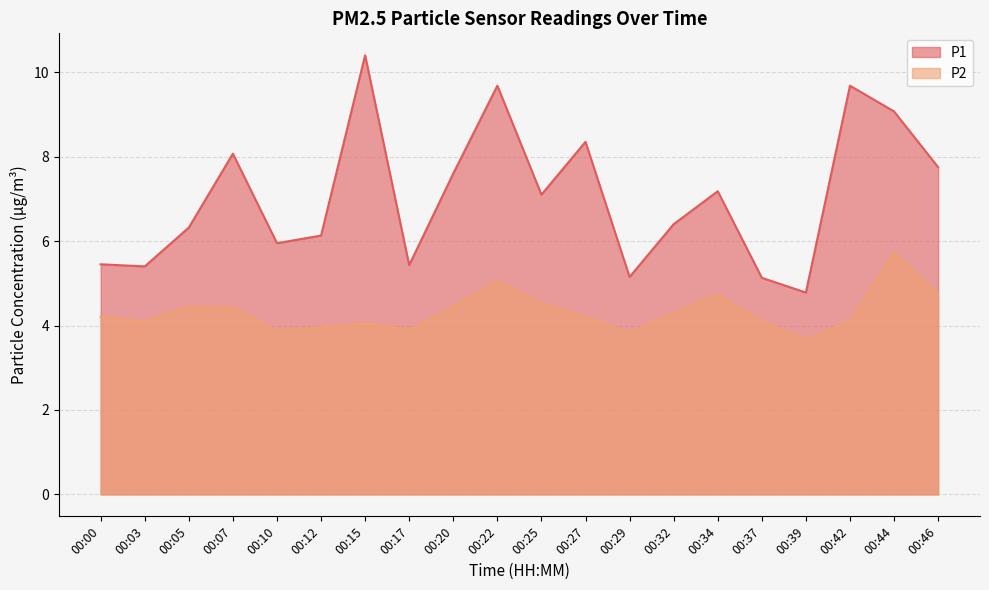

List the labels in order of P1 value, largest first.

00:15, 00:22, 00:42, 00:44, 00:27, 00:07, 00:46, 00:20, 00:34, 00:25, 00:32, 00:05, 00:12, 00:10, 00:00, 00:17, 00:03, 00:29, 00:37, 00:39